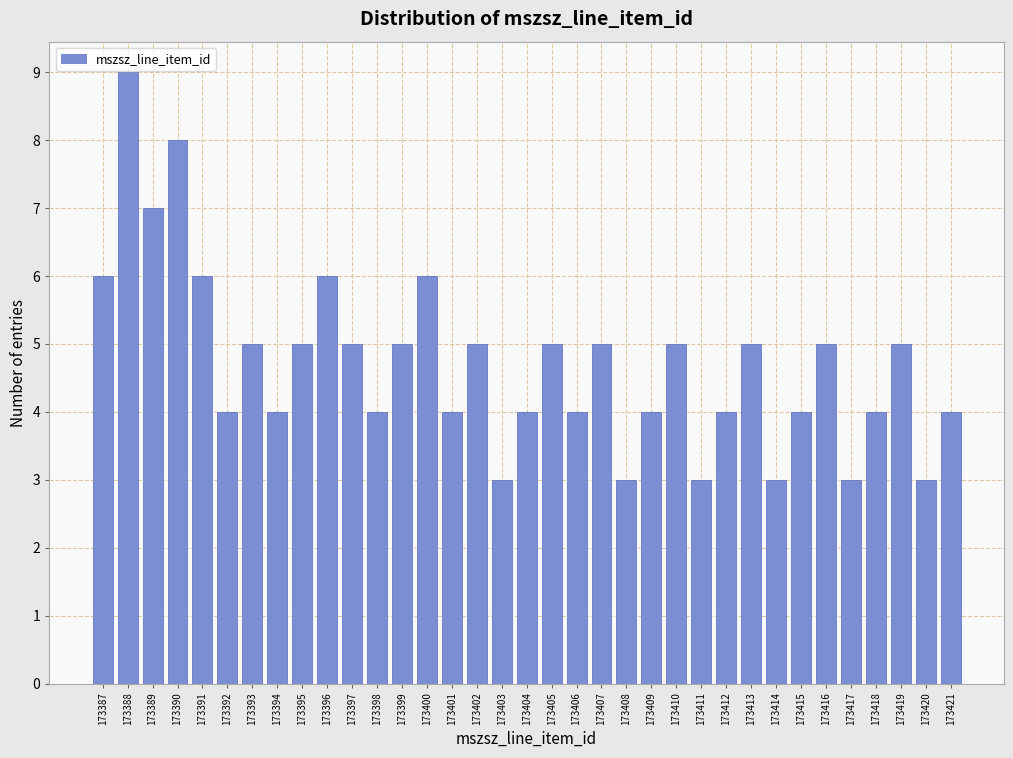

The value at 173407 is 5. True or false?

True